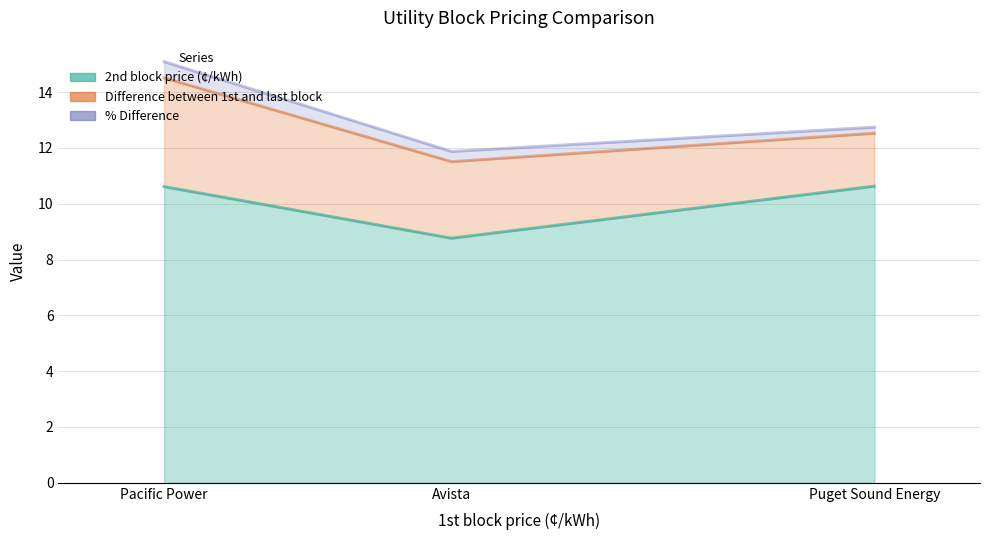

Reading right to left, list all the values displayed in this chart.

2nd block price (¢/kWh) (line): 10.6	8.8	10.6
Difference between 1st and last block (line): 12.5	11.5	14.5
% Difference (line): 12.7	11.9	15.1